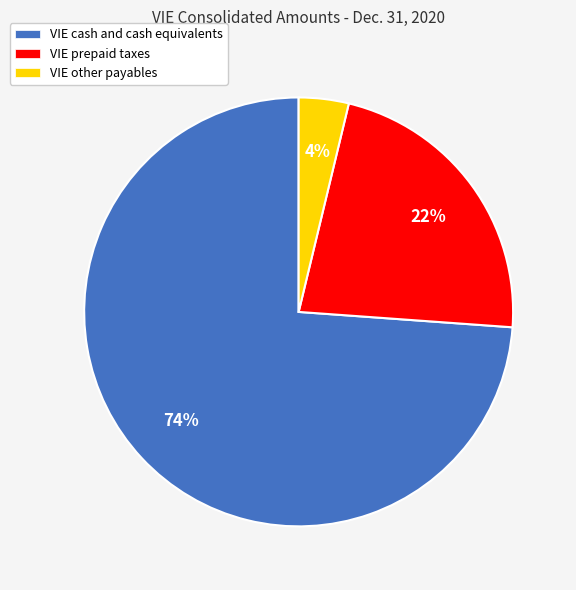

To the nearest percent, what is the average slice percentage?

33%